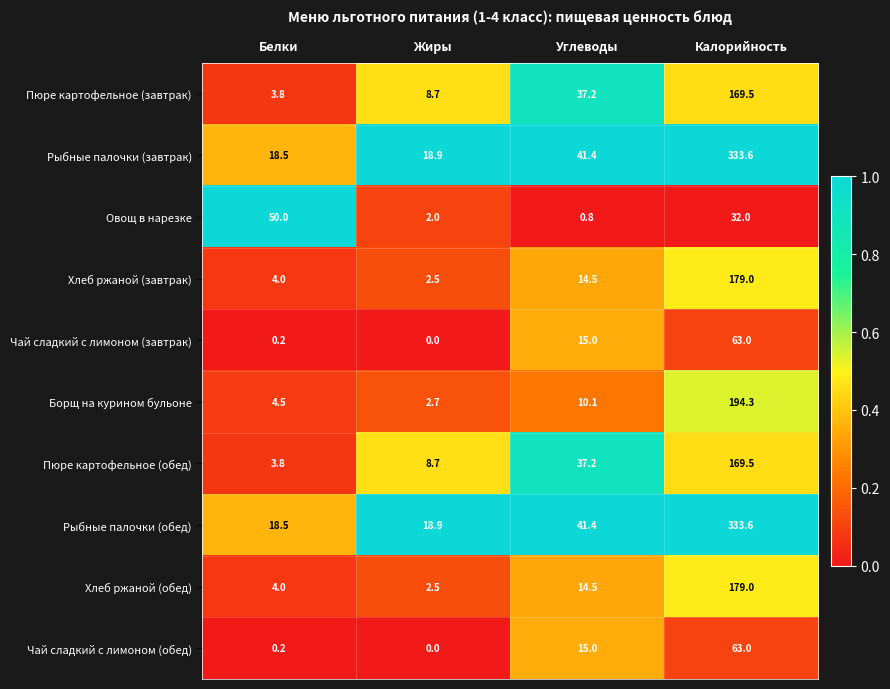

Rank the categories by Хлеб ржаной (обед) value from lowest to highest.

Жиры, Белки, Углеводы, Калорийность